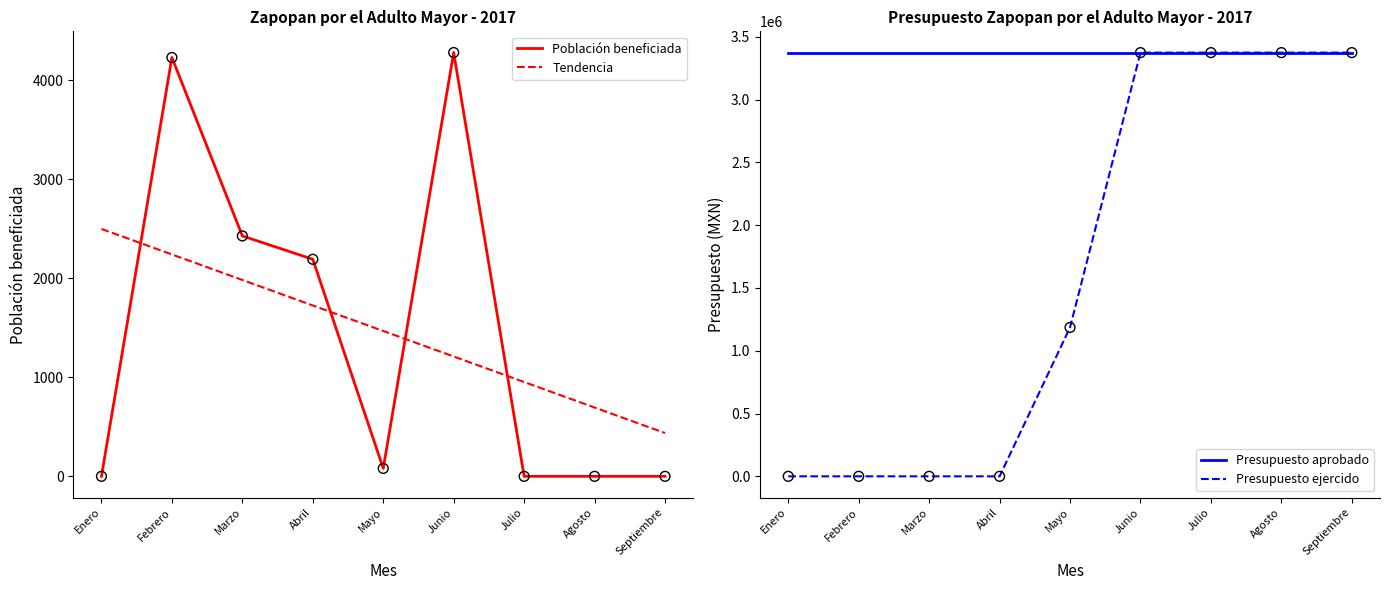

Which series has the largest total across all categories?

Presupuesto aprobado